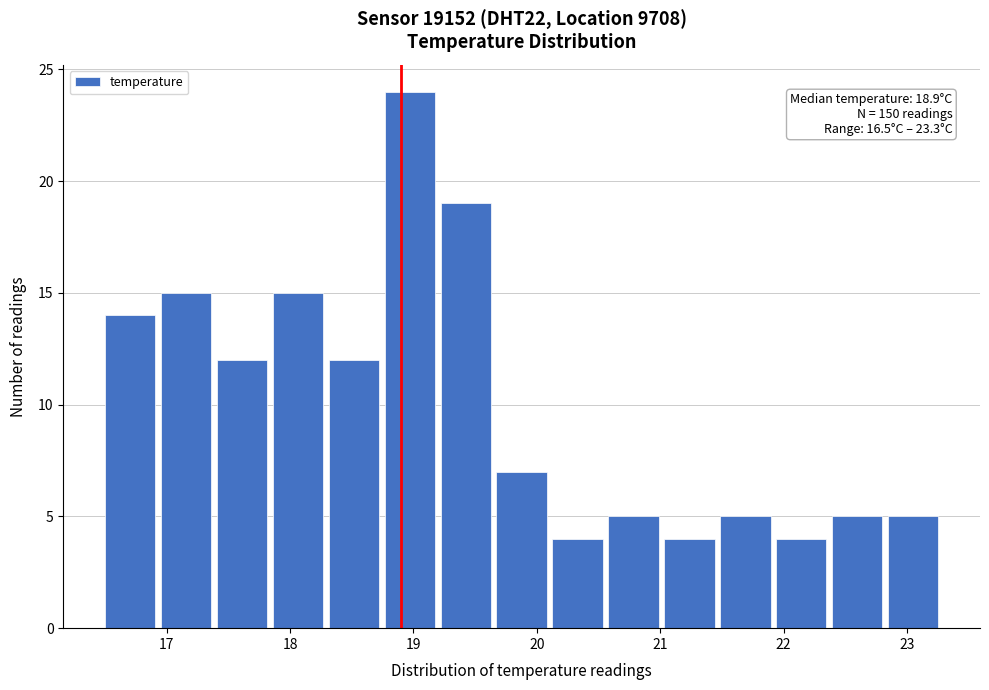

Which range on the x-axis has the tallest bar?

18.8 to 19.2